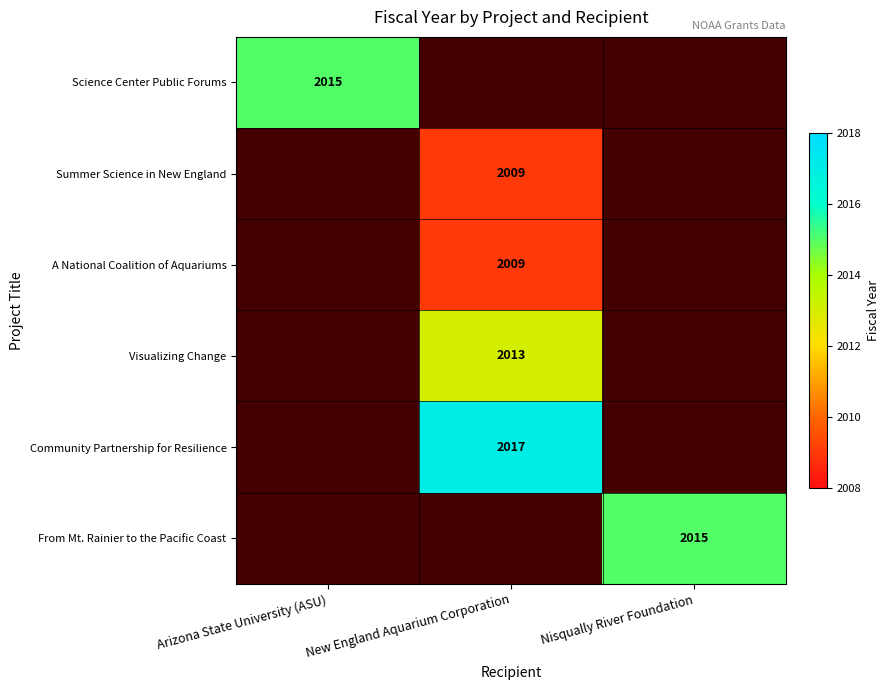

True or false: Summer Science in New England has a value of 956 at New England Aquarium Corporation.

False